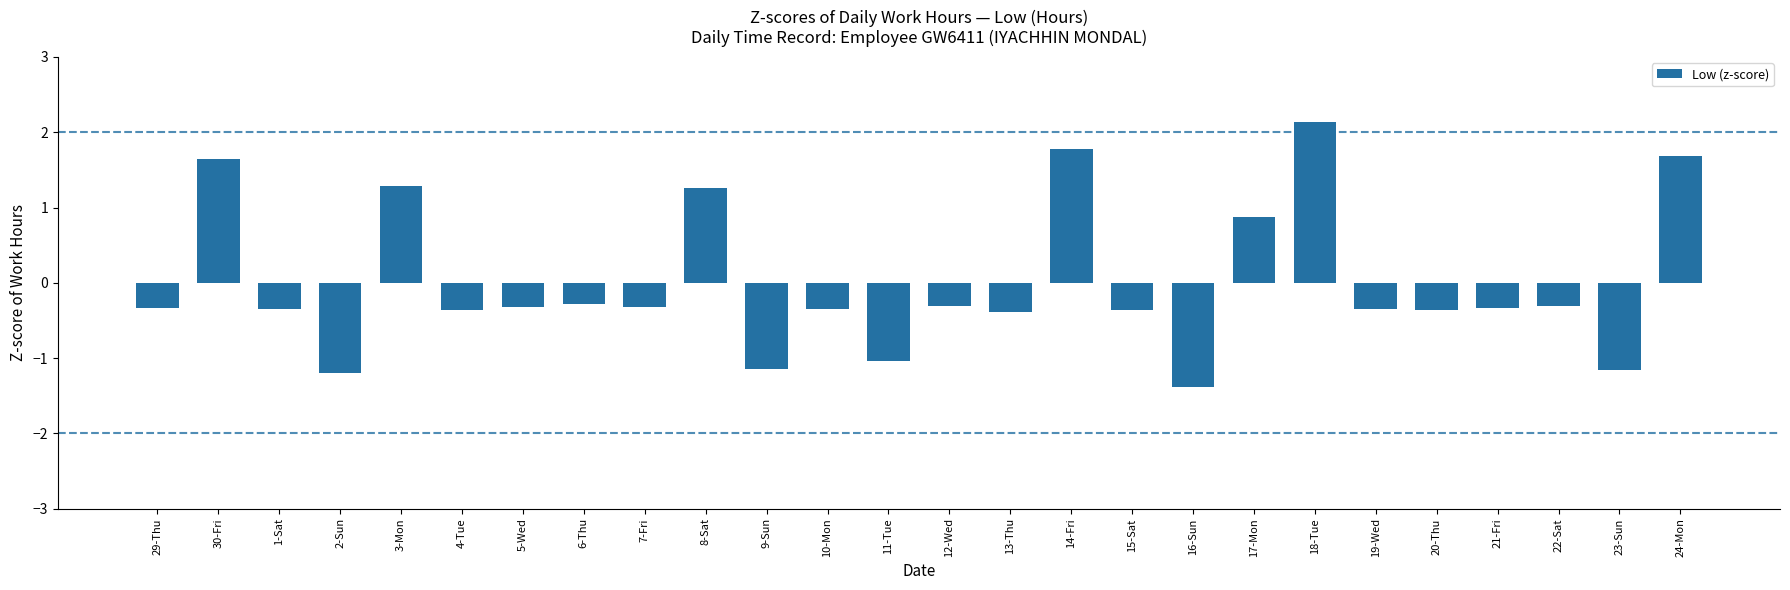

True or false: the data shows -0.3 at 10-Mon.

True